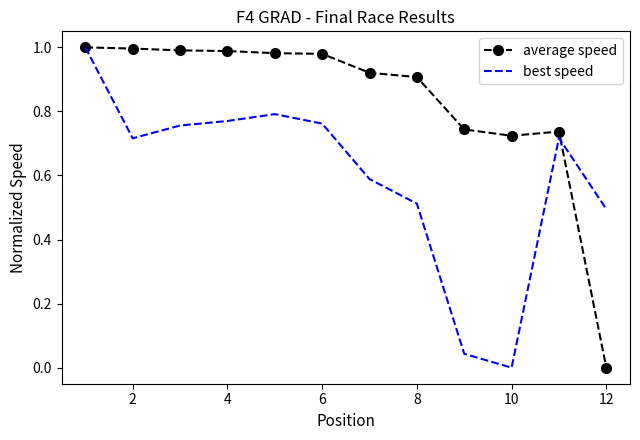

Which series has the largest total across all categories?

average speed